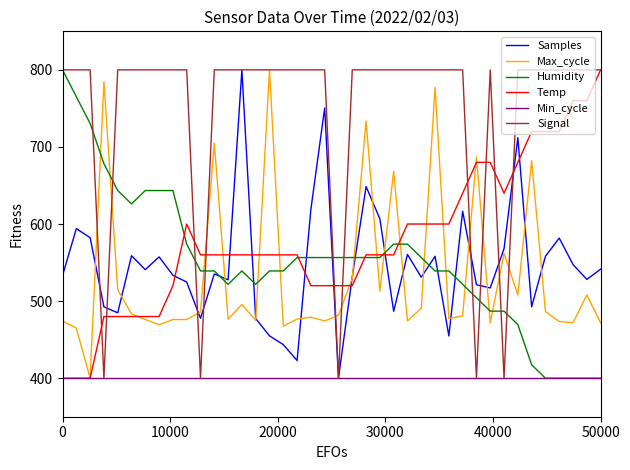

How many lines are shown in the chart?

6